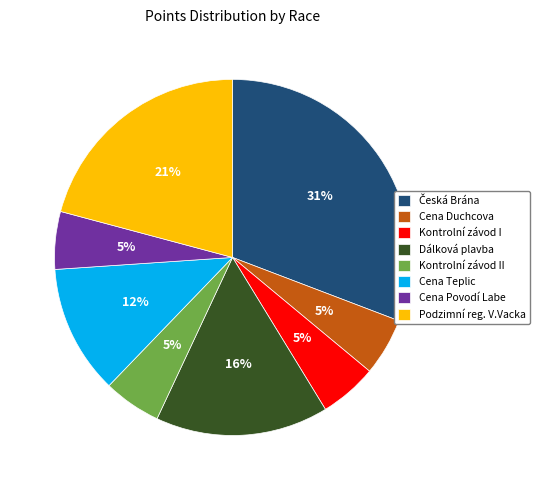

Do Dálková plavba and Podzimní reg. V.Vacka together represent more than half of the pie?

No